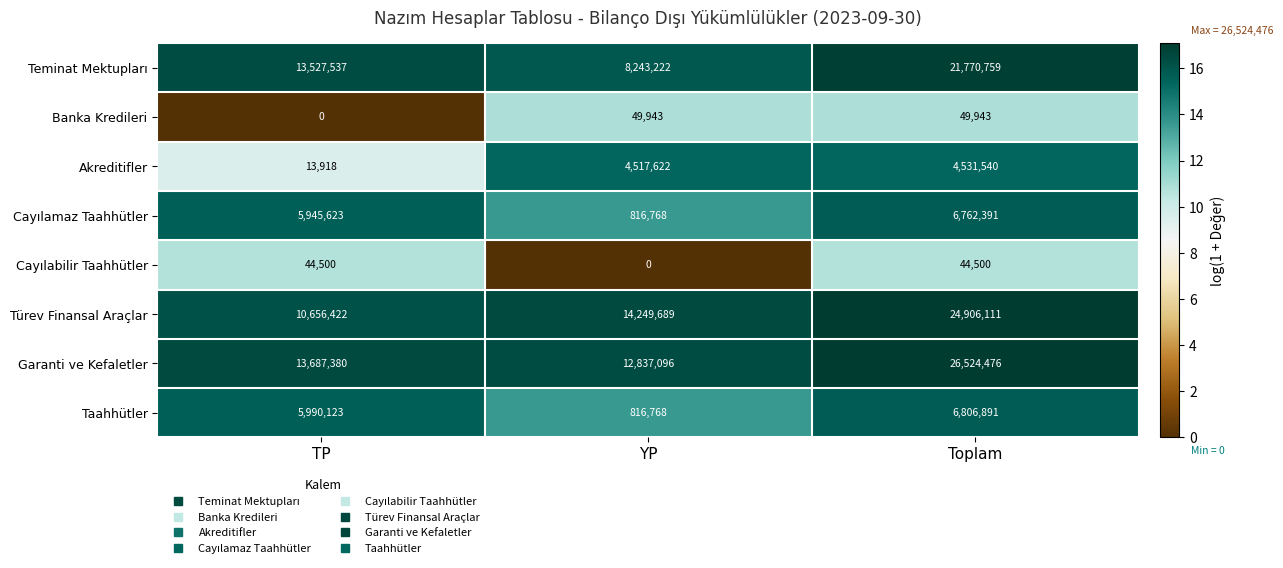

List the labels in order of Taahhütler value, smallest first.

YP, TP, Toplam